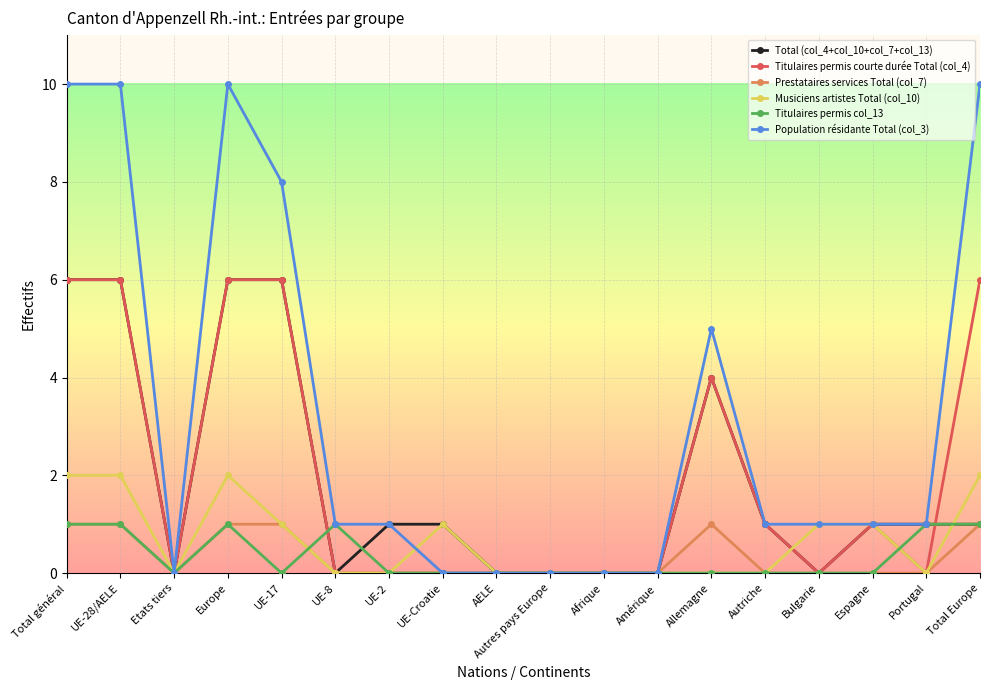

Is the value of Titulaires permis col_13 at Total général greater than the value of Titulaires permis courte durée Total (col_4) at UE-8?

Yes